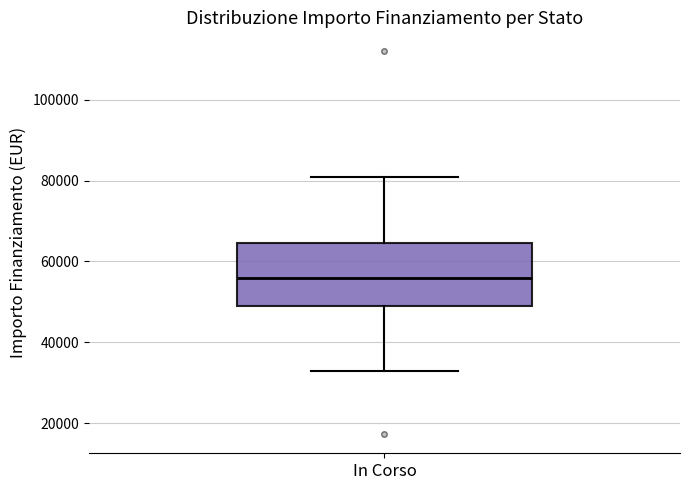

Where does the median line of the box for In Corso sit on the y-axis? The values are not printed on the chart, so give them approximately, as read against the axis.

56000